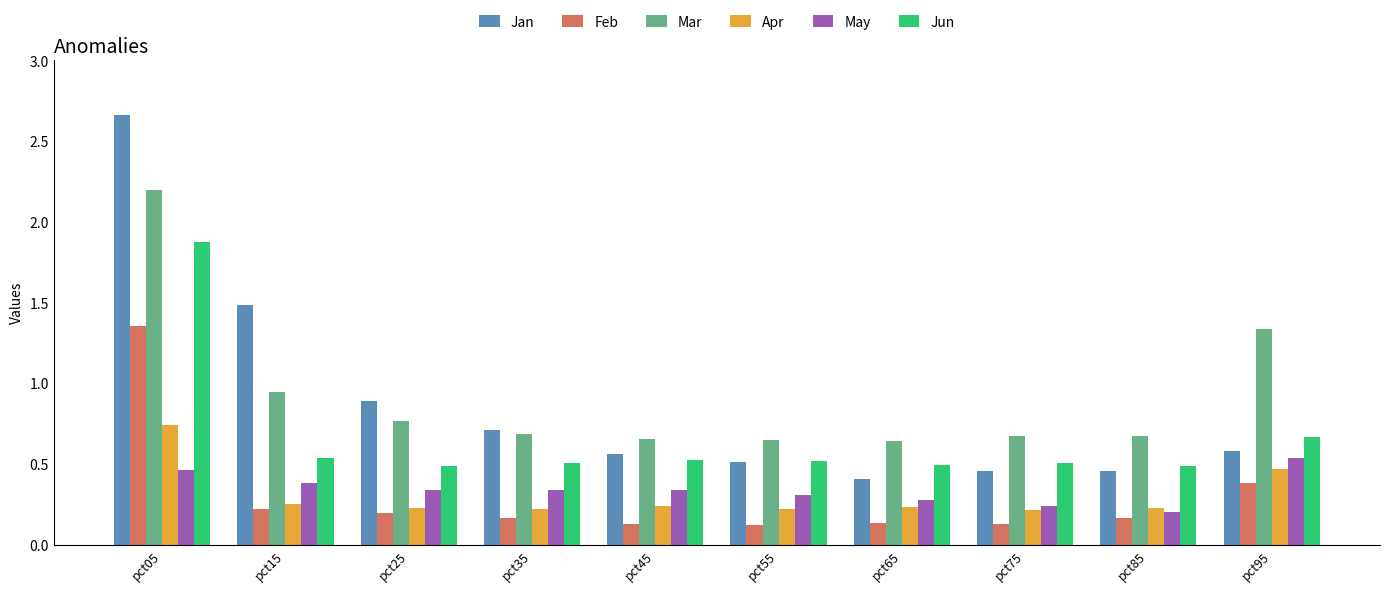

At which label does Mar reach its peak?

pct05